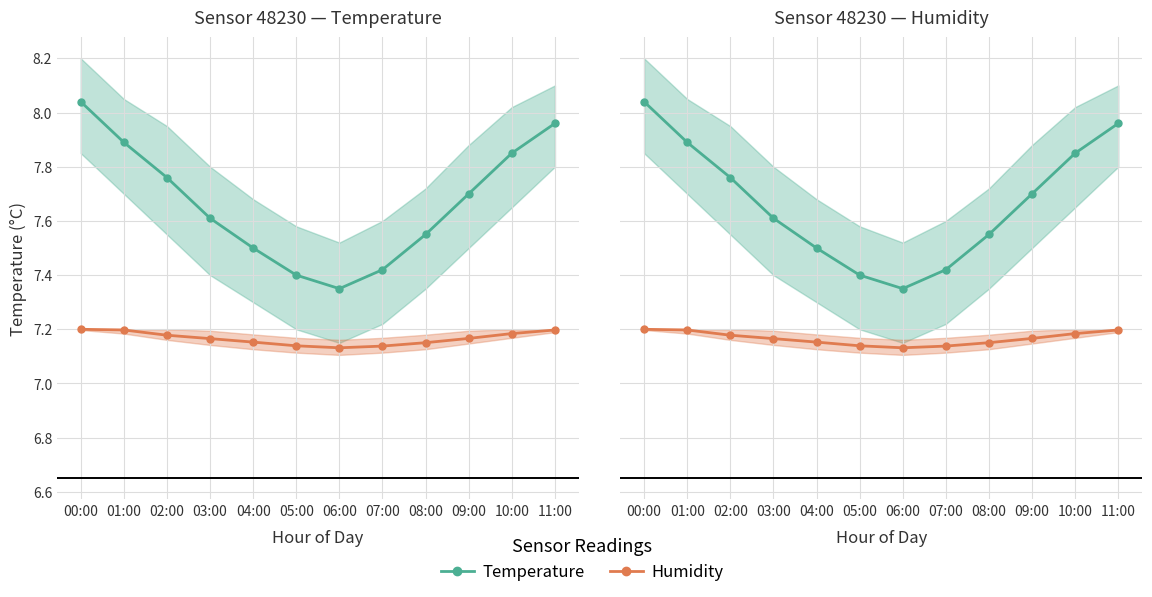

Rank the categories by Temperature (°C) value from highest to lowest.

00:00, 11:00, 01:00, 10:00, 02:00, 09:00, 03:00, 08:00, 04:00, 07:00, 05:00, 06:00